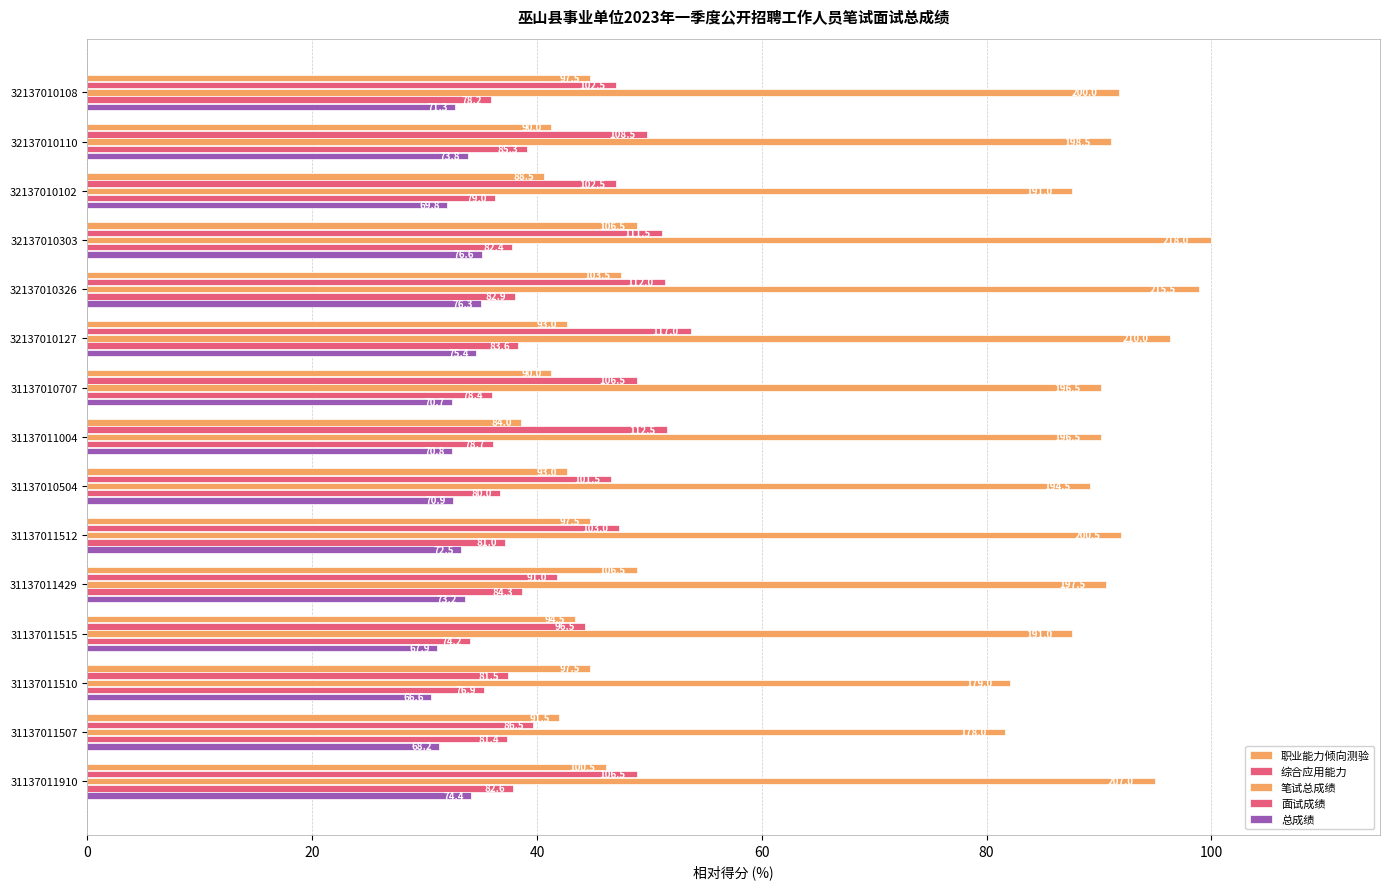

How many groups of bars are there?

15